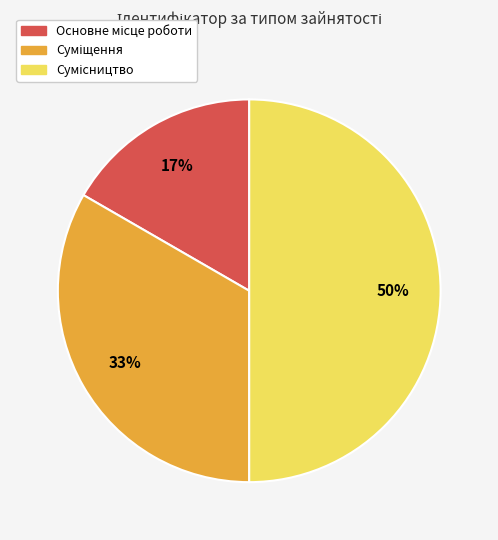

Is it true that Сумісництво is 50% of the pie?

True